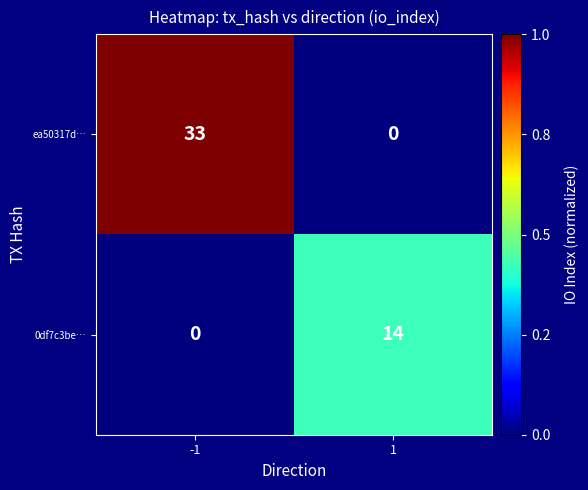

What is the difference between the ea50317d… values at 1 and -1?

33